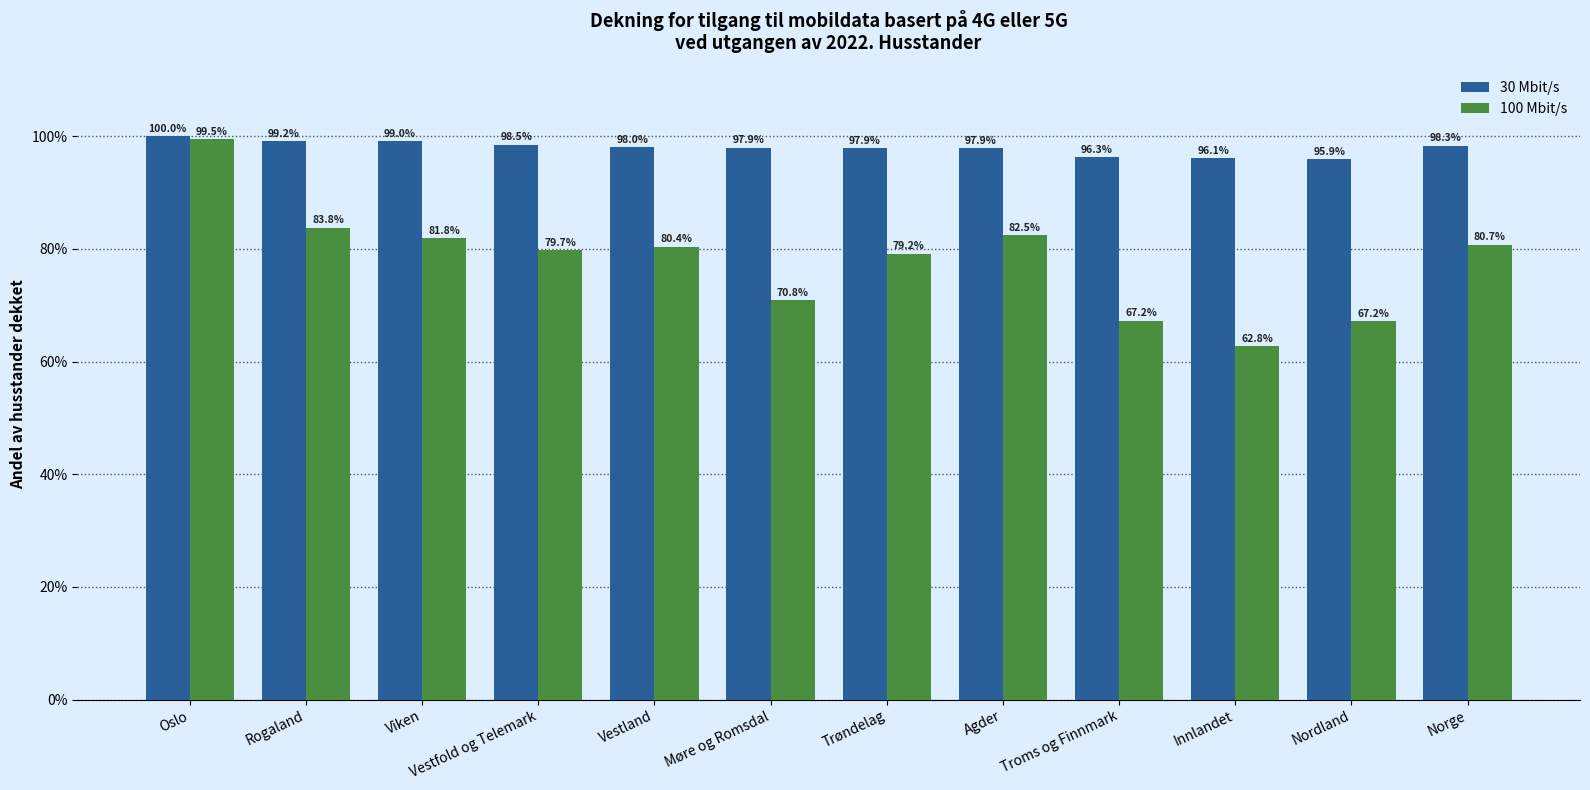

What are all the series names shown in the legend?

30 Mbit/s, 100 Mbit/s